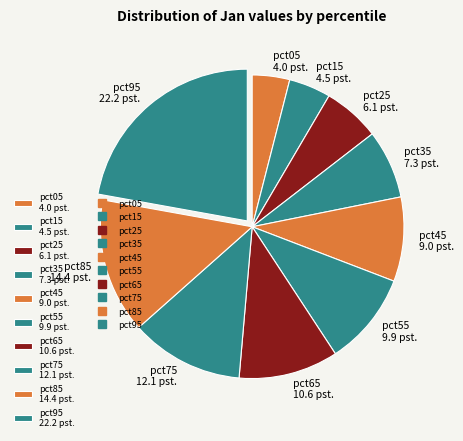

Between pct45 9.0 pst. and pct55 9.9 pst., which is larger?

pct55 9.9 pst.